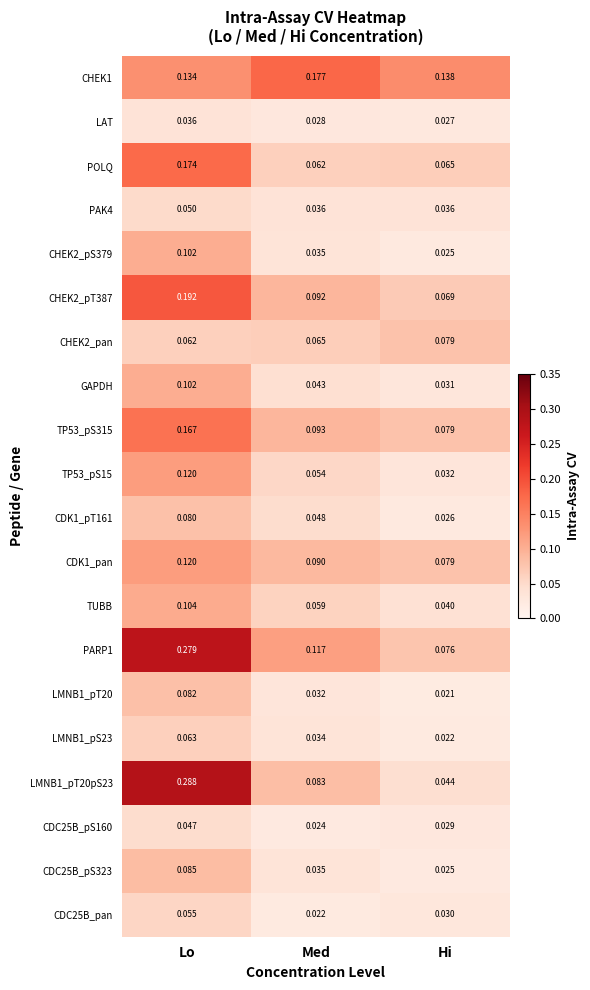

Which category has the highest value across all series?

Lo